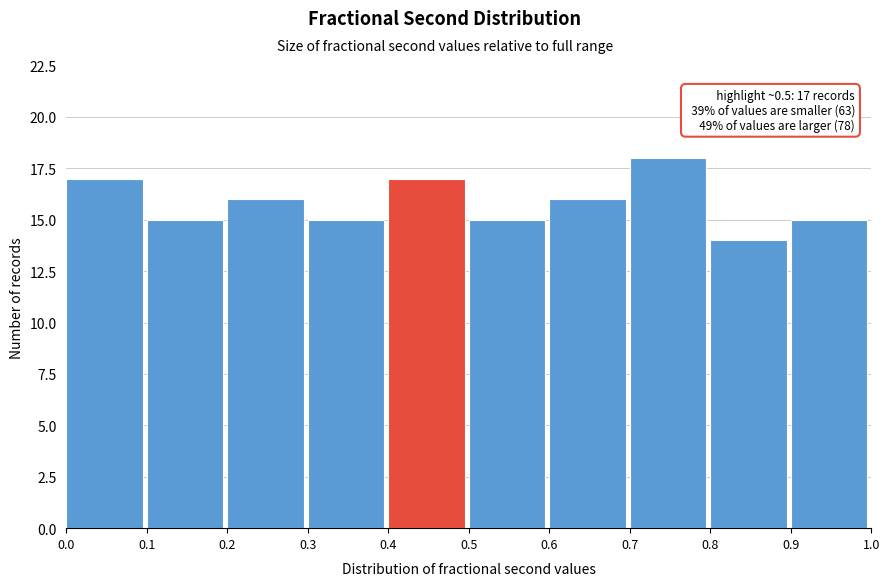

Which range on the x-axis has the tallest bar?

0.7 to 0.8